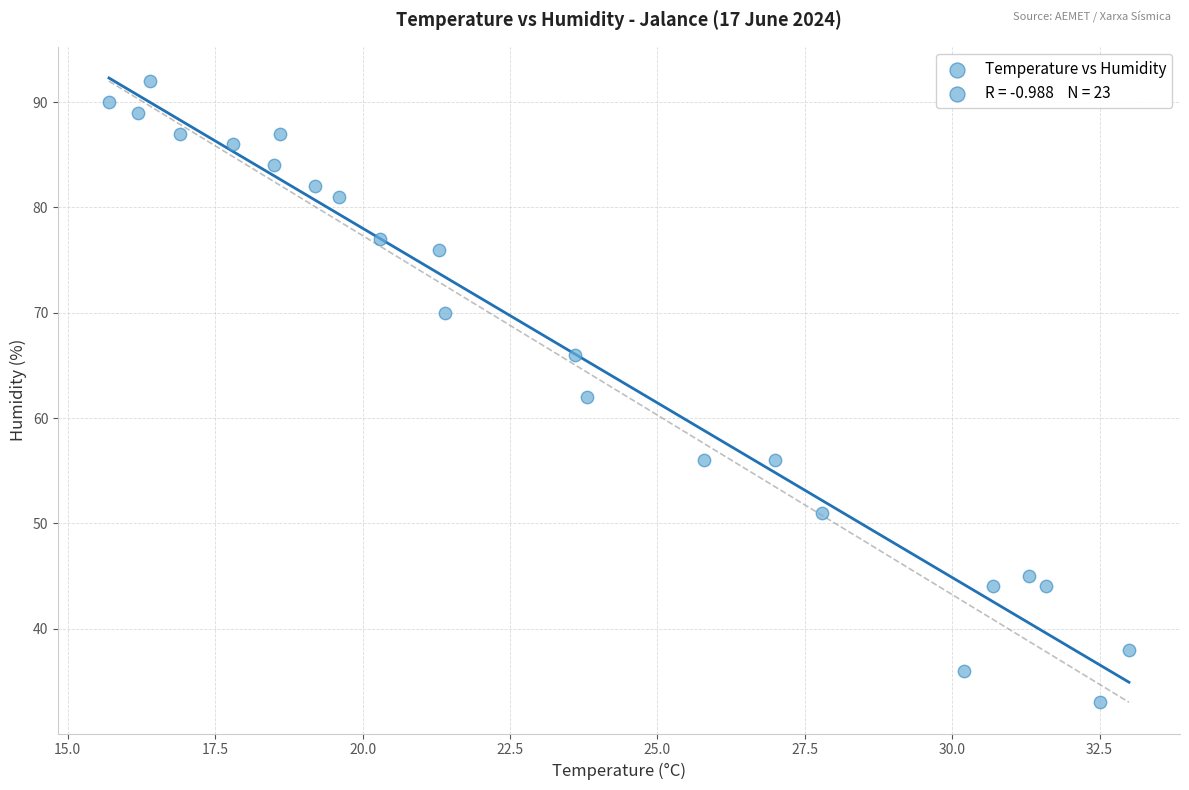

What is the range of Y values (max minus min)?

59